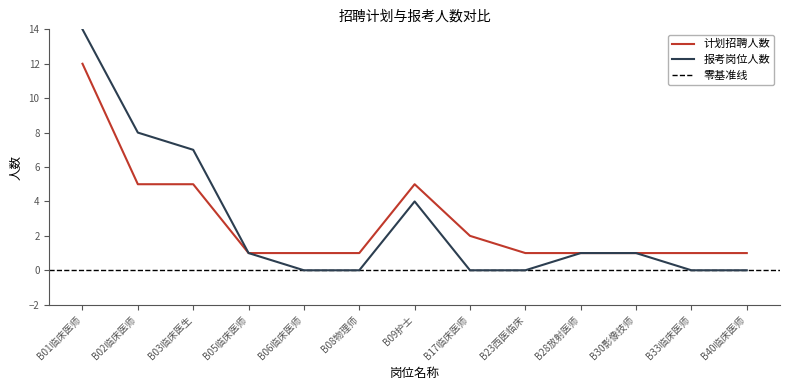

What is the total value across all series at B02临床医师?

13